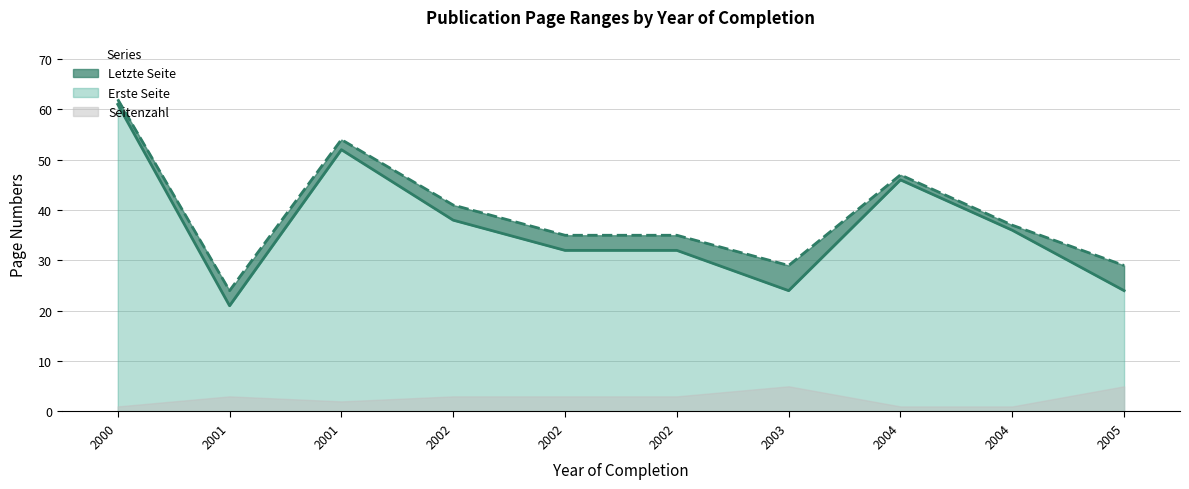

Which has a higher value, 2001 or 2004?

2004